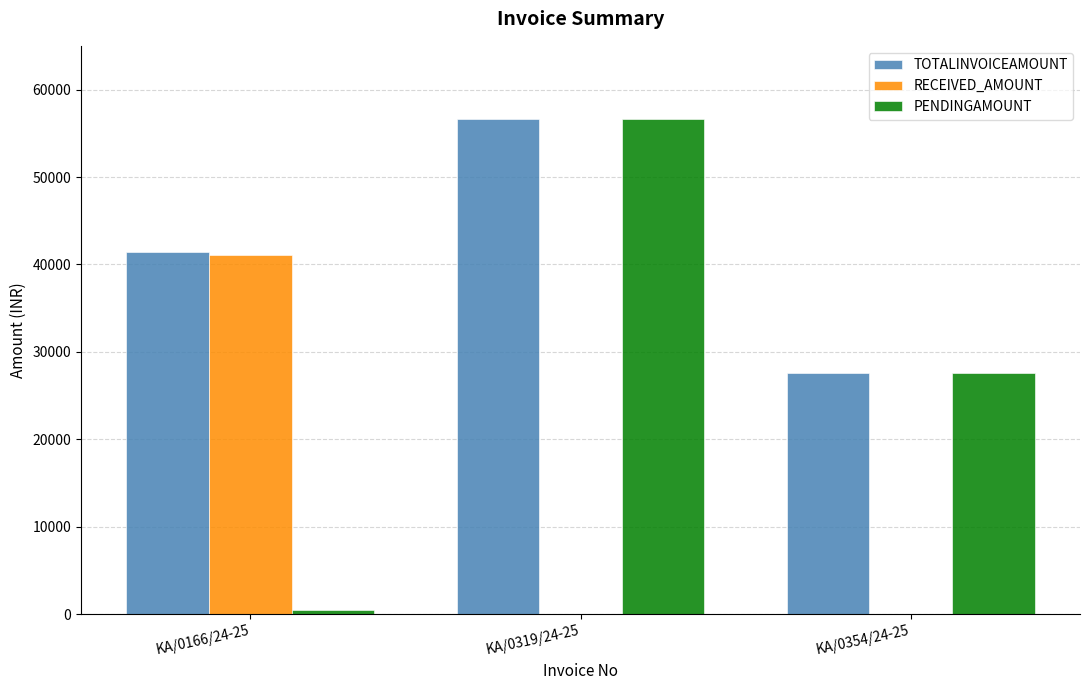

Which category has the highest value in the RECEIVED_AMOUNT series?

KA/0166/24-25